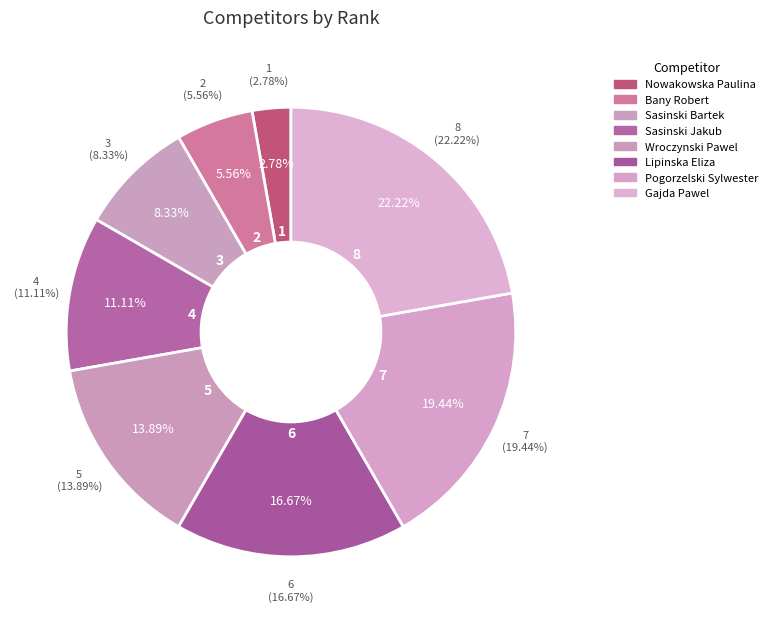

Count the number of slices in the pie.

8